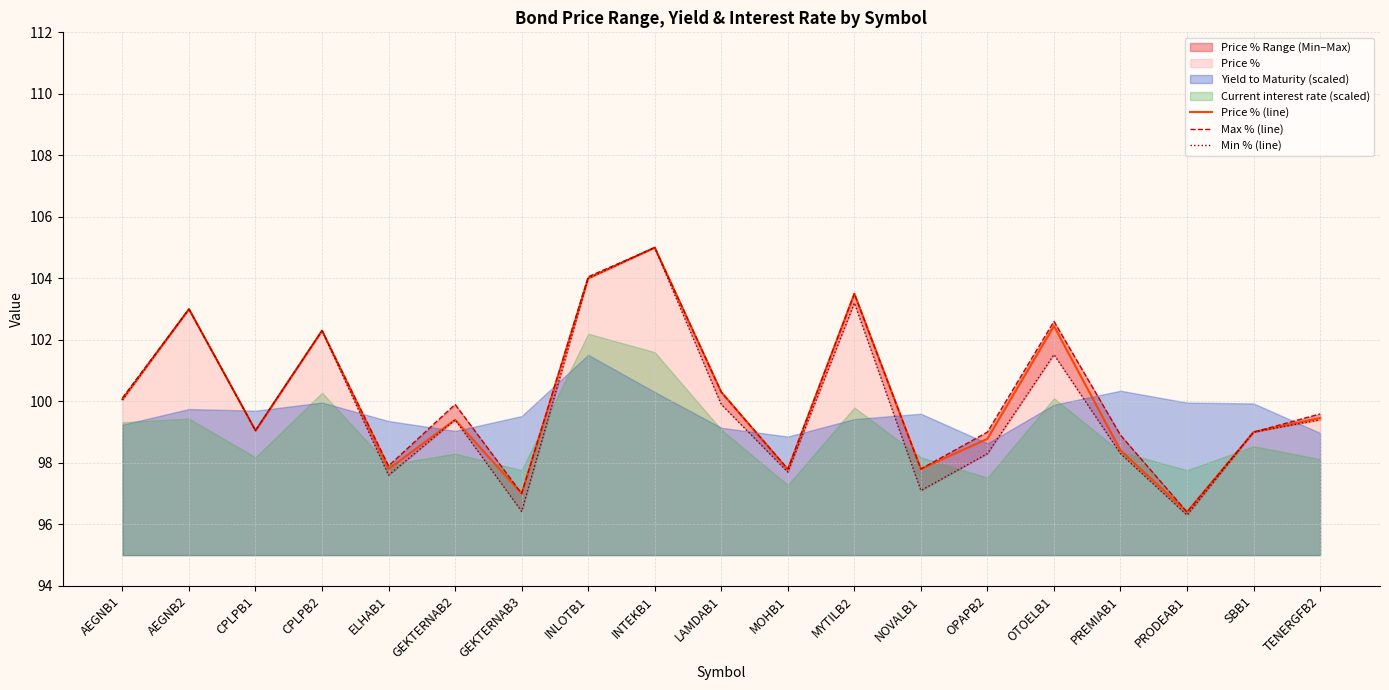

At which label does Price % (line) reach its peak?

INTEKB1